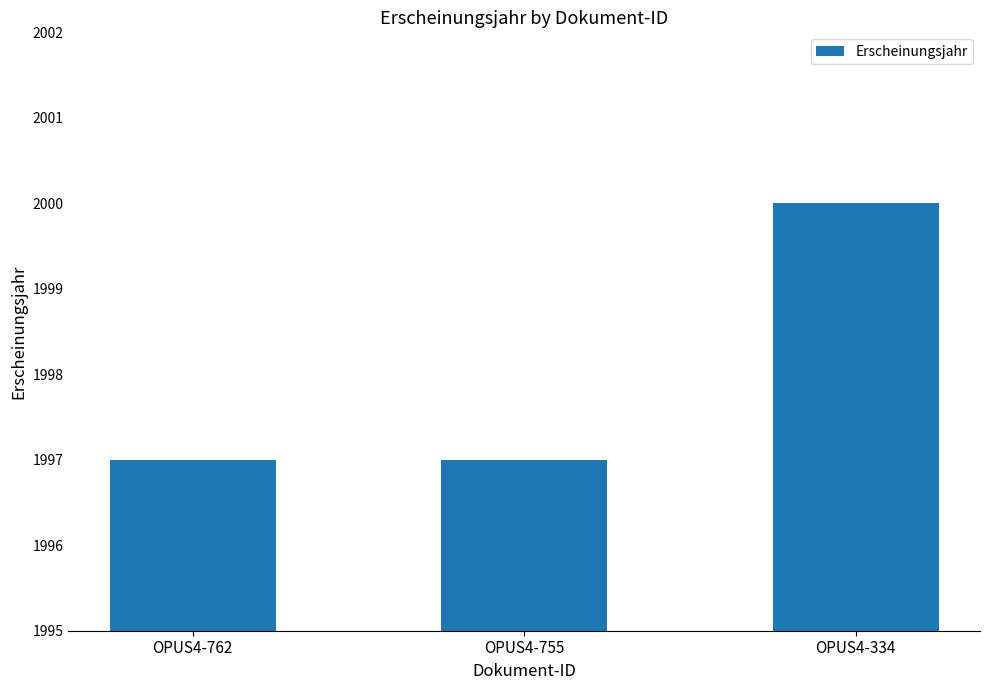

True or false: the data shows 991 at OPUS4-334.

False